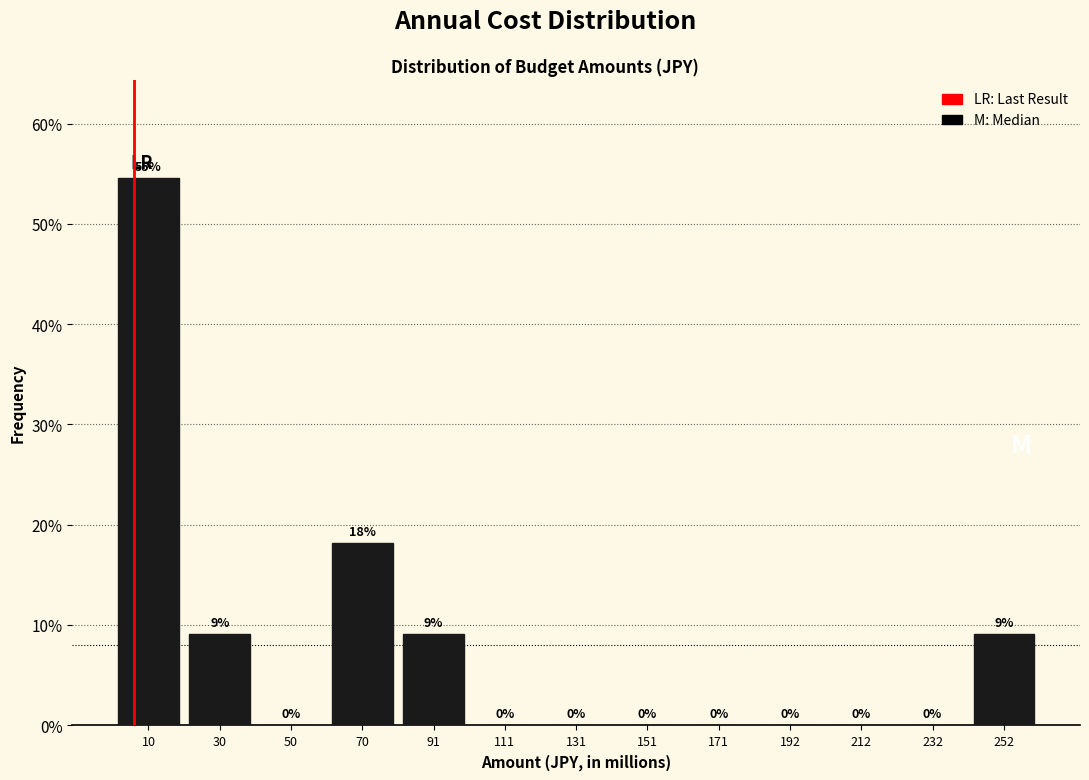

Over which range of the x-axis is the bar tallest?

0 to 20